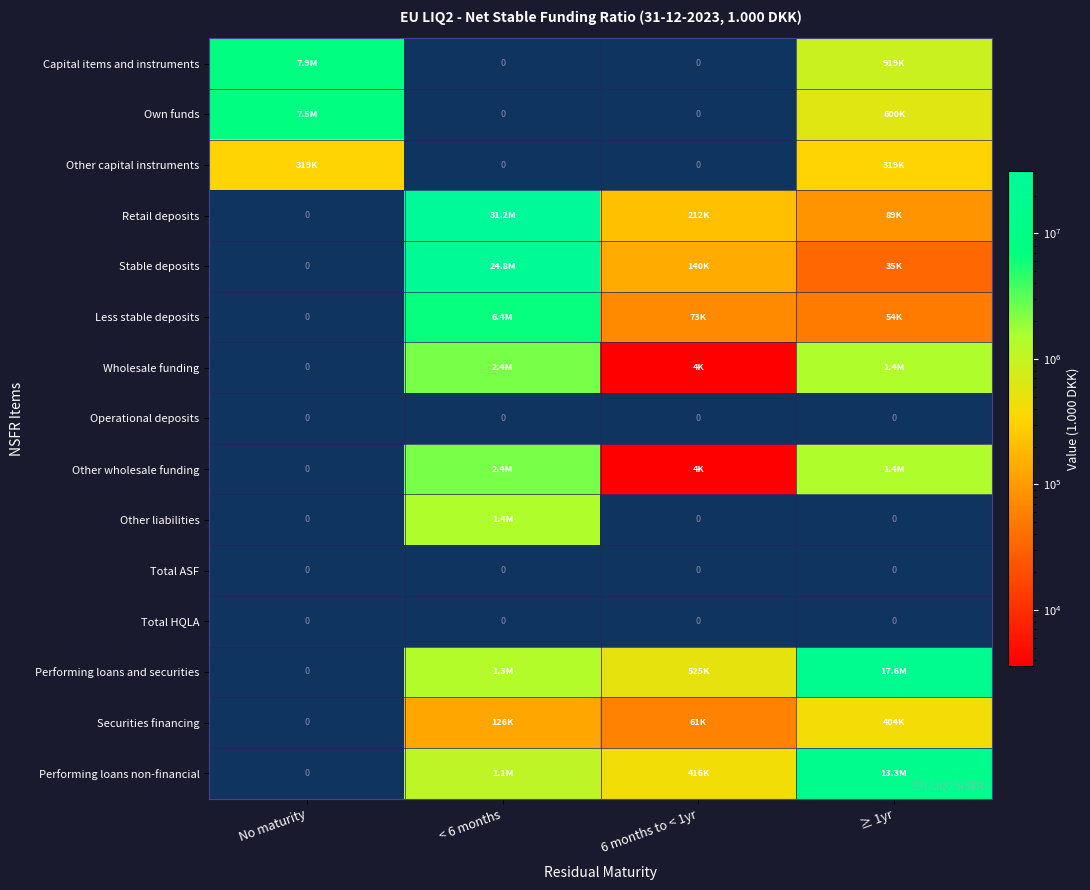

Is it true that Other capital instruments equals 319490.8 at ≥ 1yr?

True